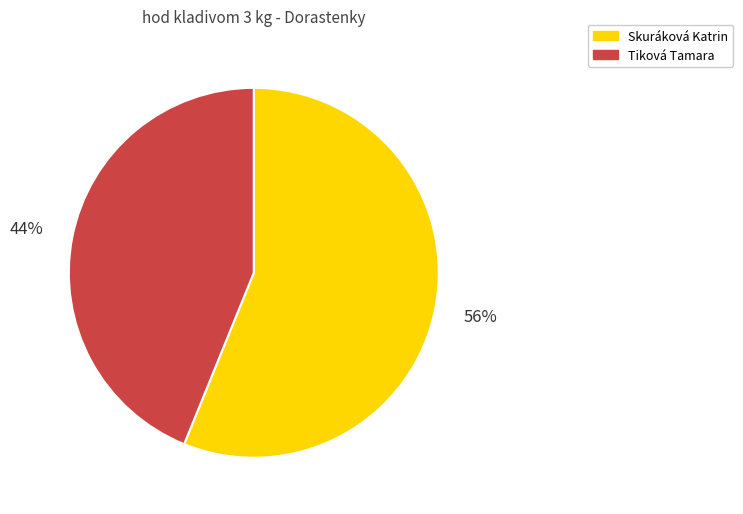

Rank the categories by value from lowest to highest.

Tiková Tamara, Skuráková Katrin